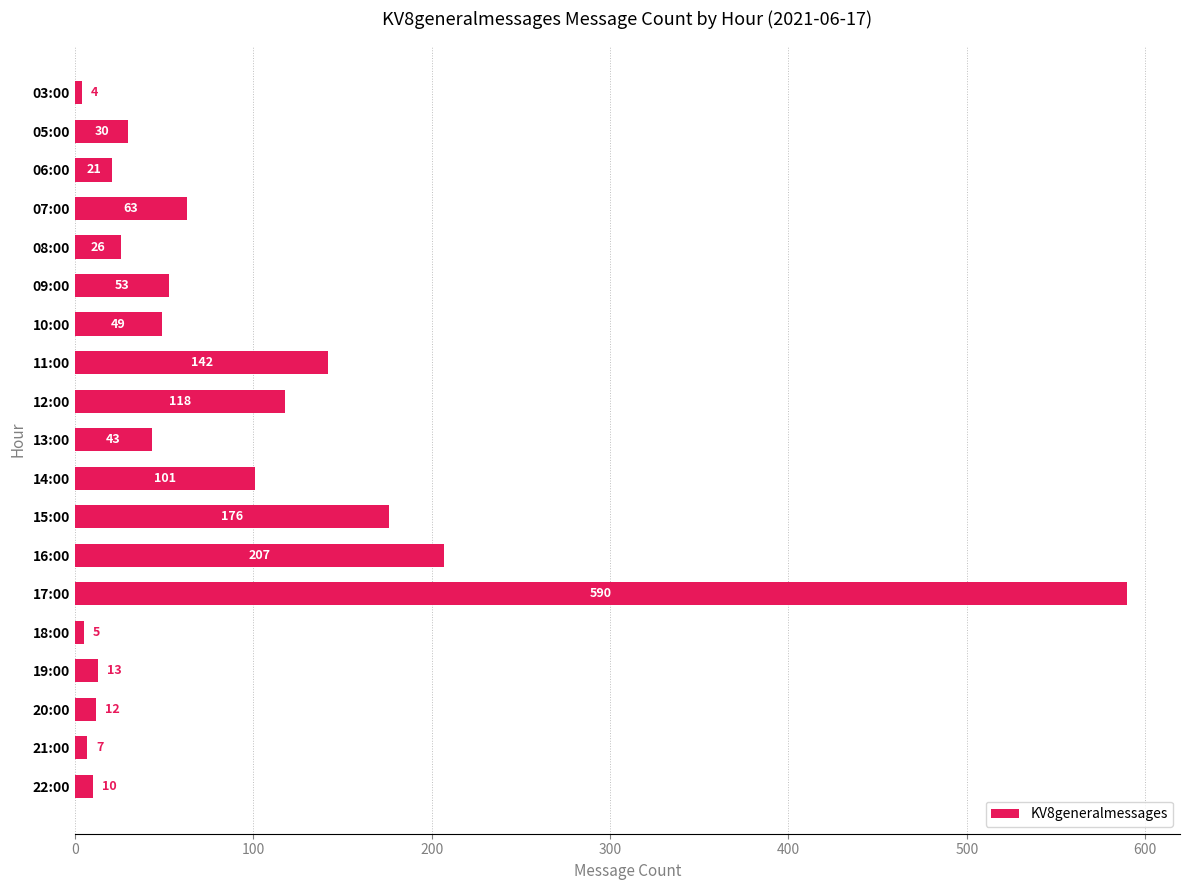

List the labels in order of value, smallest first.

03:00, 18:00, 21:00, 22:00, 20:00, 19:00, 06:00, 08:00, 05:00, 13:00, 10:00, 09:00, 07:00, 14:00, 12:00, 11:00, 15:00, 16:00, 17:00